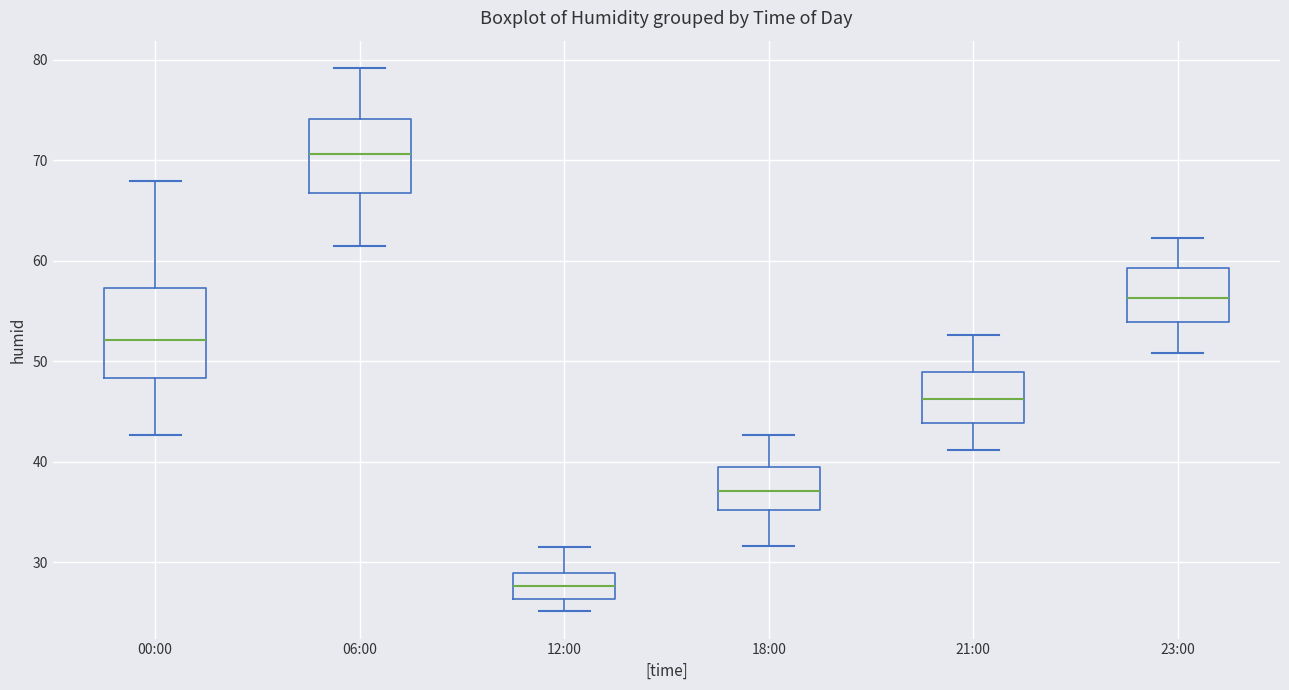

Comparing the boxes themselves (not the whiskers), which one is the tallest?

00:00